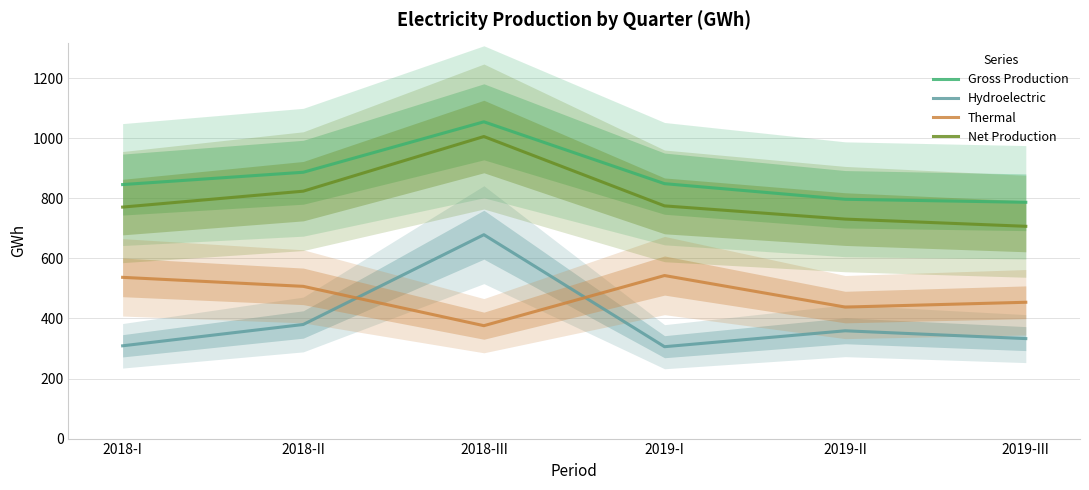

What is the minimum value shown in the chart?

306